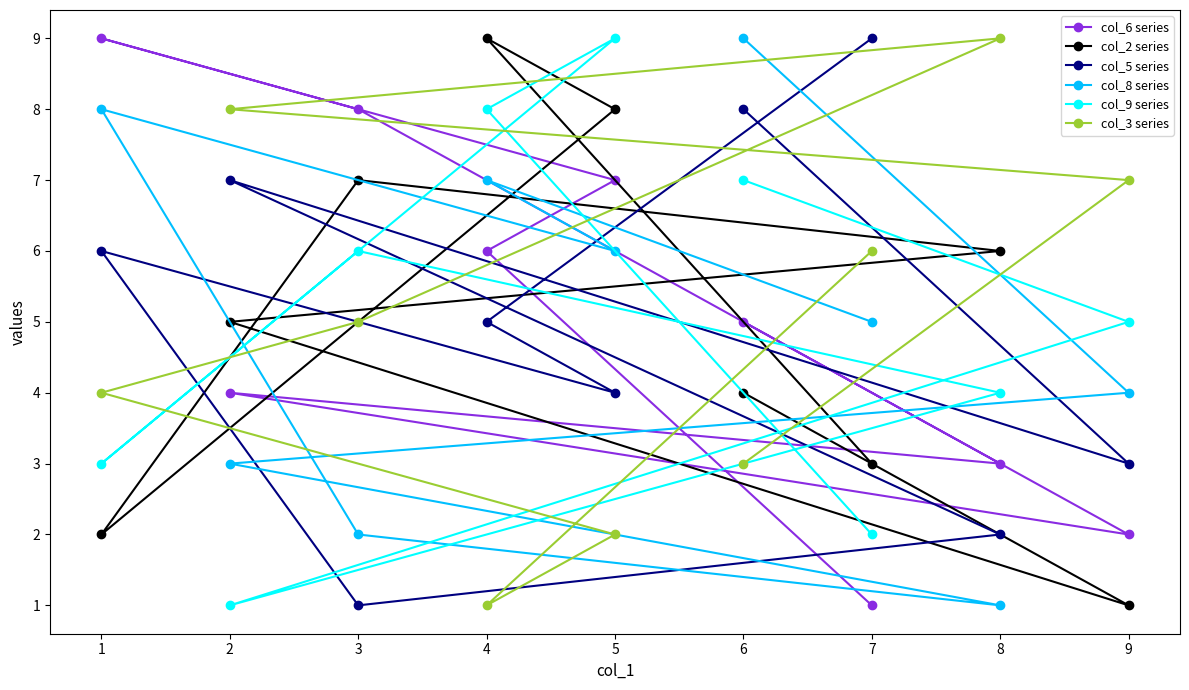

What is the minimum value for col_3 series?

1